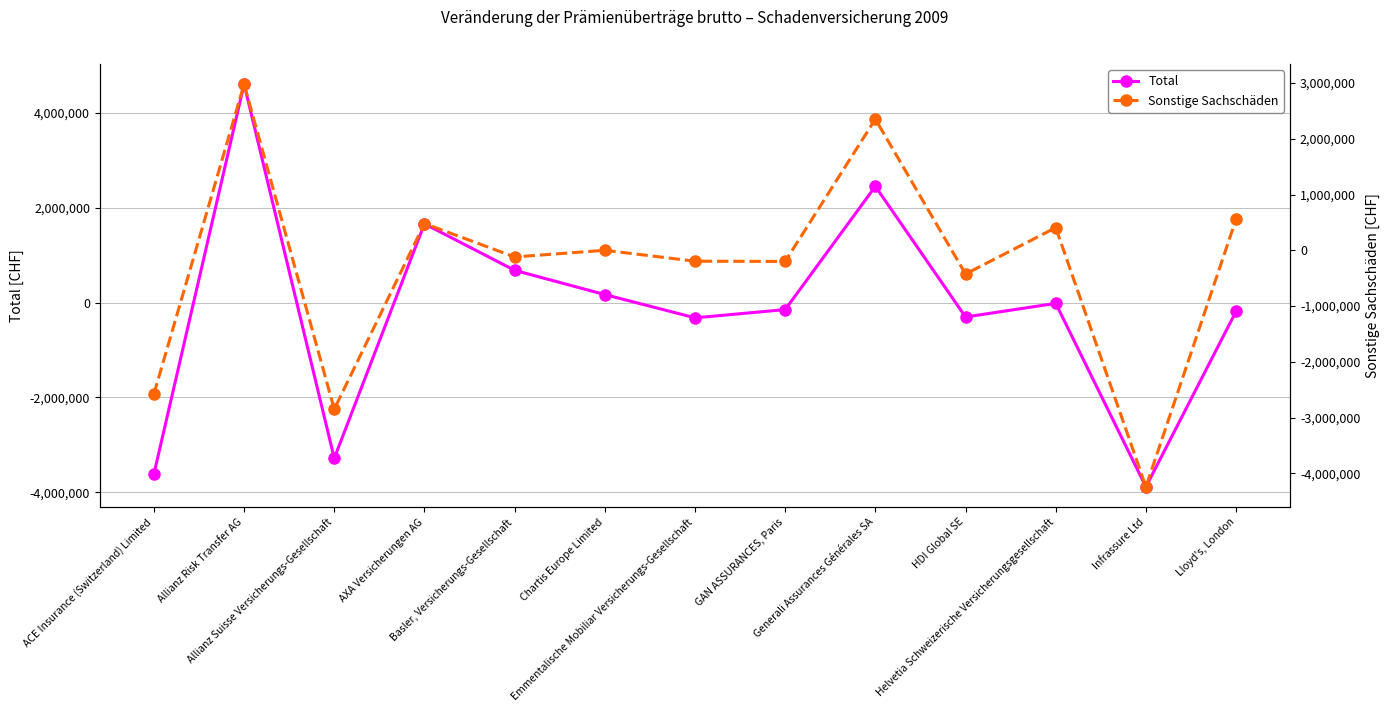

Where does the Sonstige Sachschäden series first go above -119357?

Allianz Risk Transfer AG